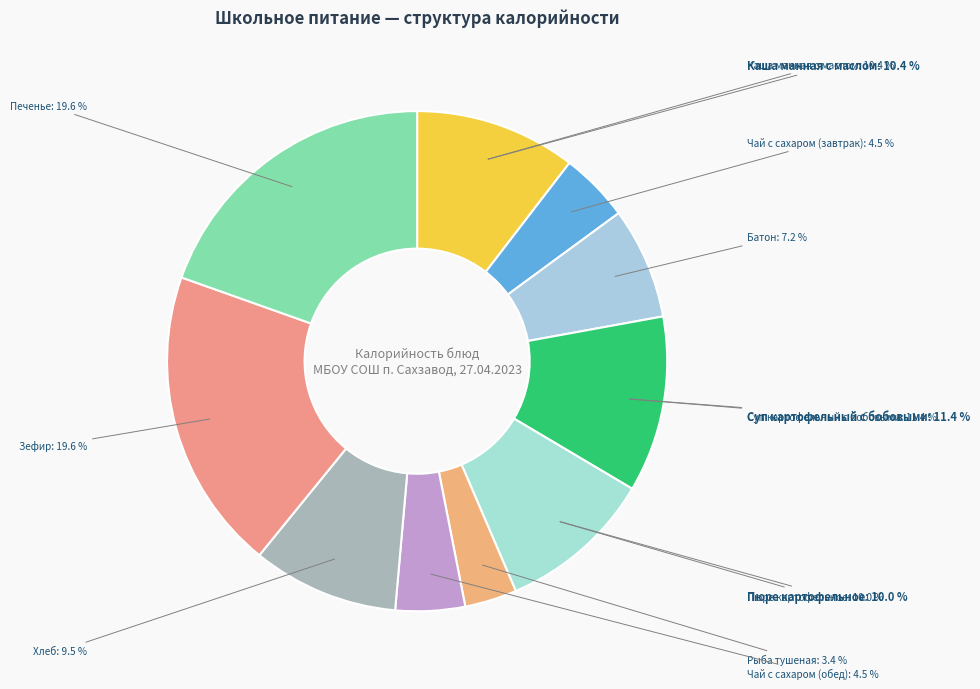

To the nearest percent, what is the difference between the Пюре картофельное and Чай с сахаром (обед) slice percentages?

6%